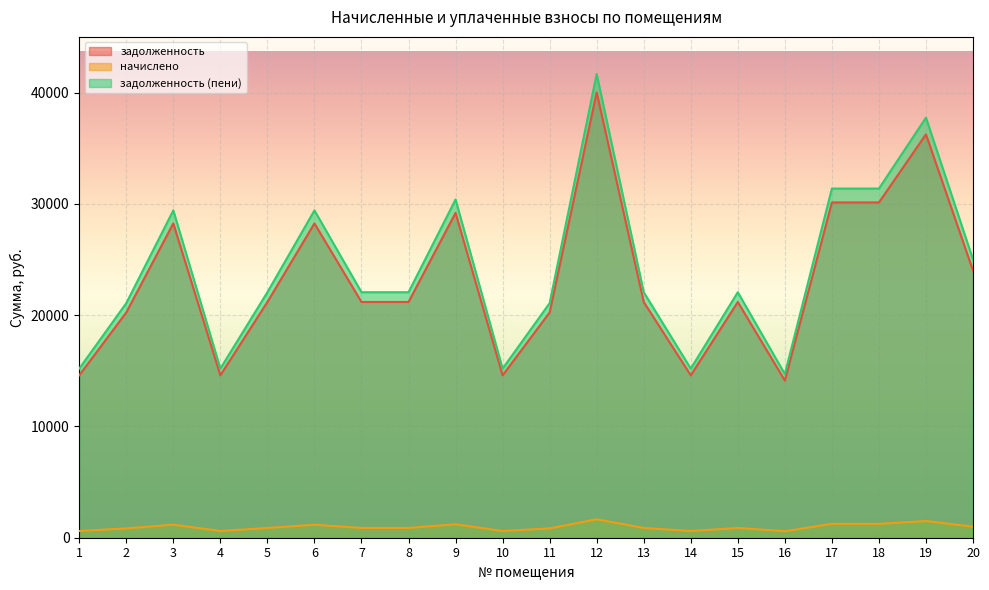

Which series has the largest range (max minus min)?

задолженность (пени)